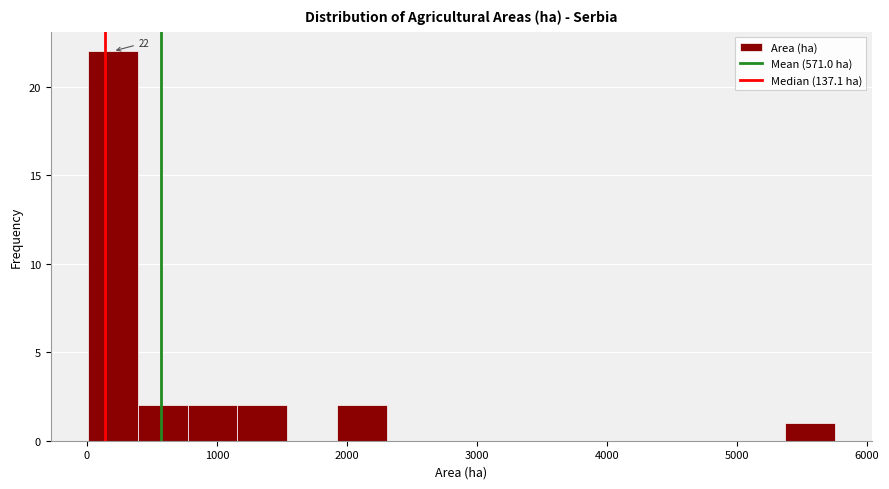

Around what value on the x-axis is the tallest bar? Give the approximate position of its centre, as read against the axis.

200